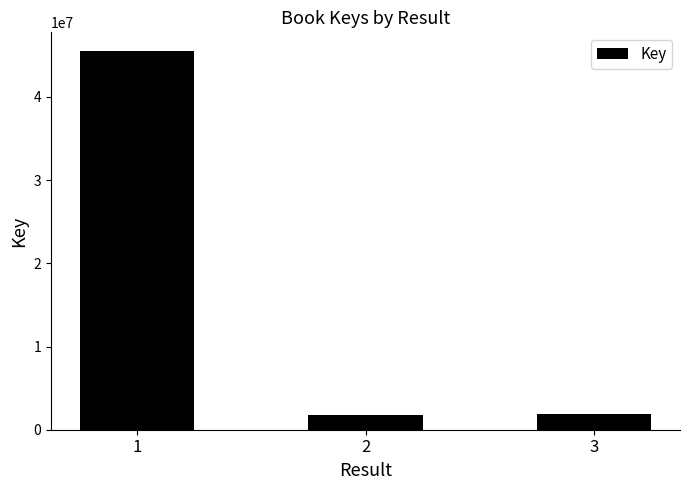

Approximately how many times larger is the value at 1 compared to 3?

23.9